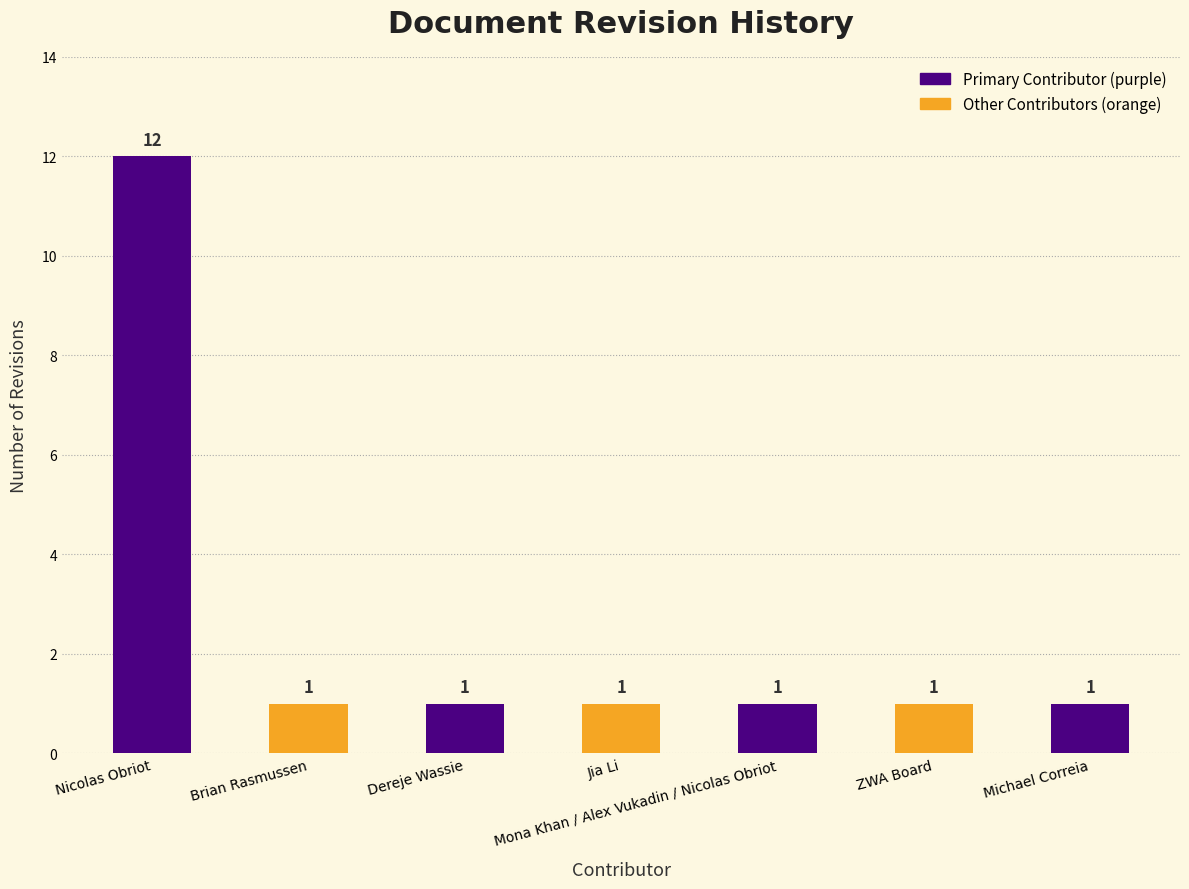

What is the change in value from Nicolas Obriot to ZWA Board?

-11